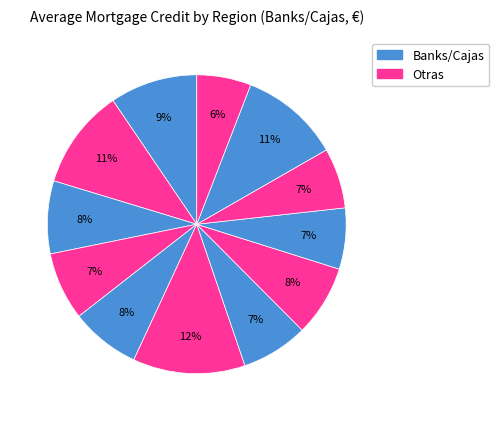

To the nearest percent, what is the average slice percentage?

8%